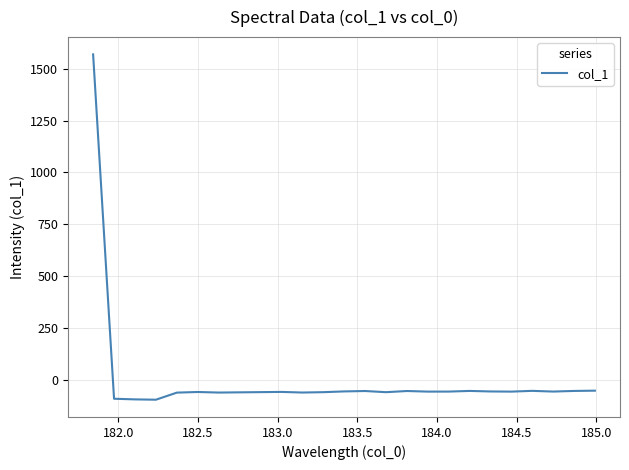

What is the difference between the maximum and minimum values?

1665.3